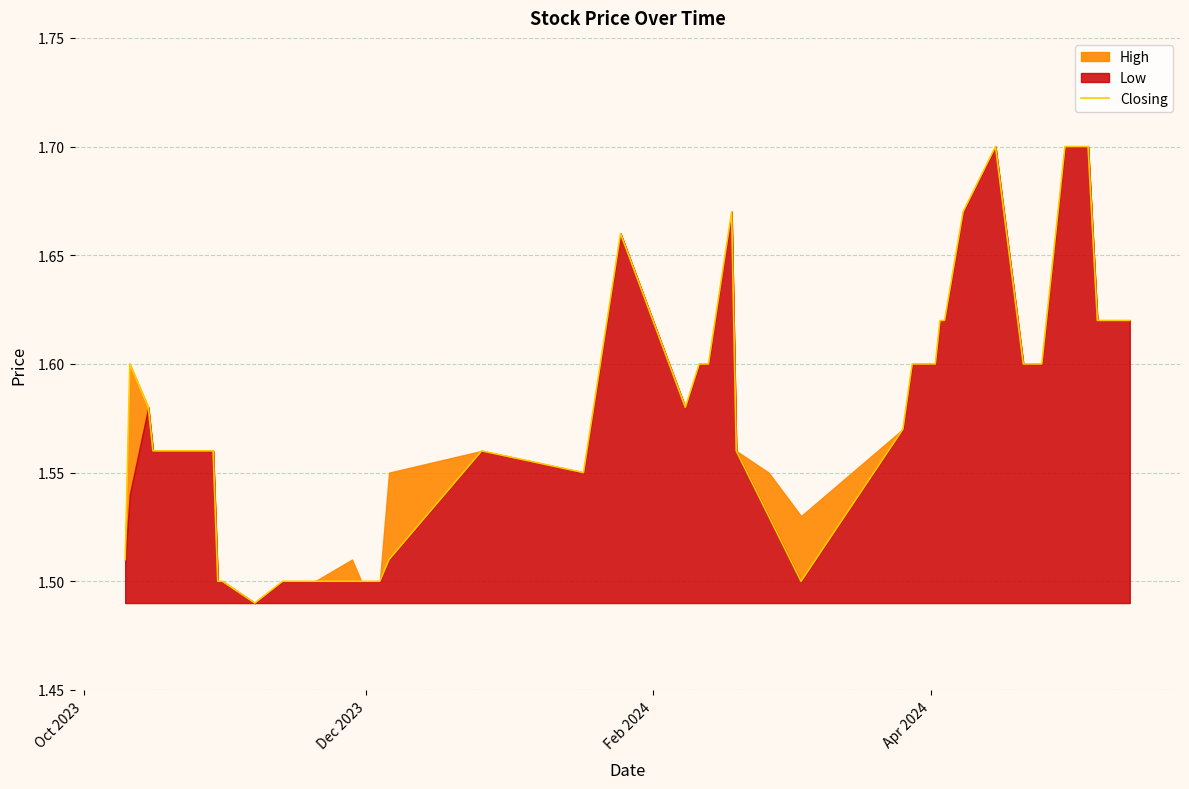

True or false: the data shows 2.3 at 10.

False